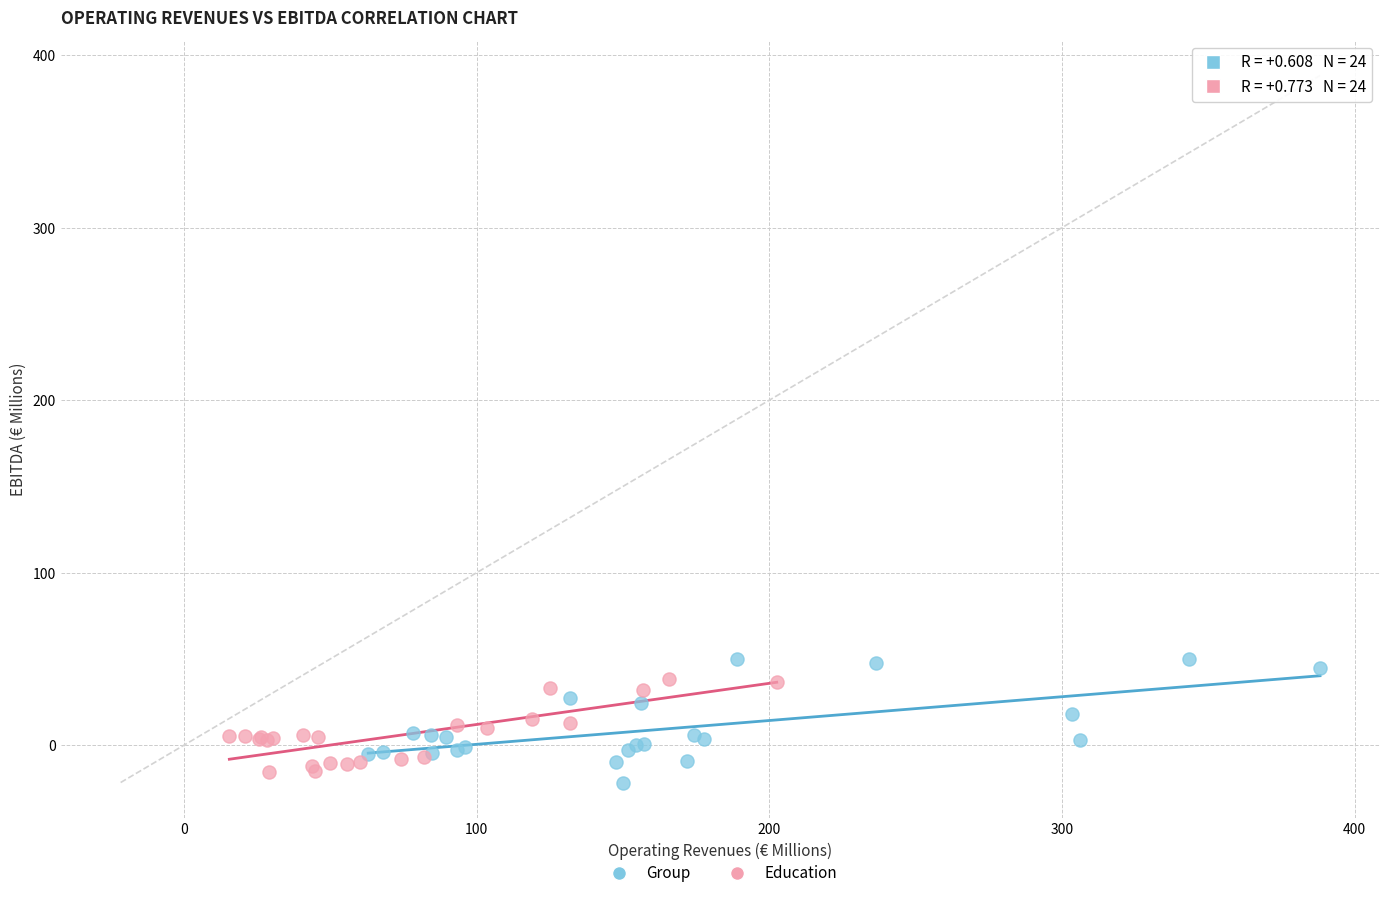

What are all the series names shown in the legend?

Group, Education